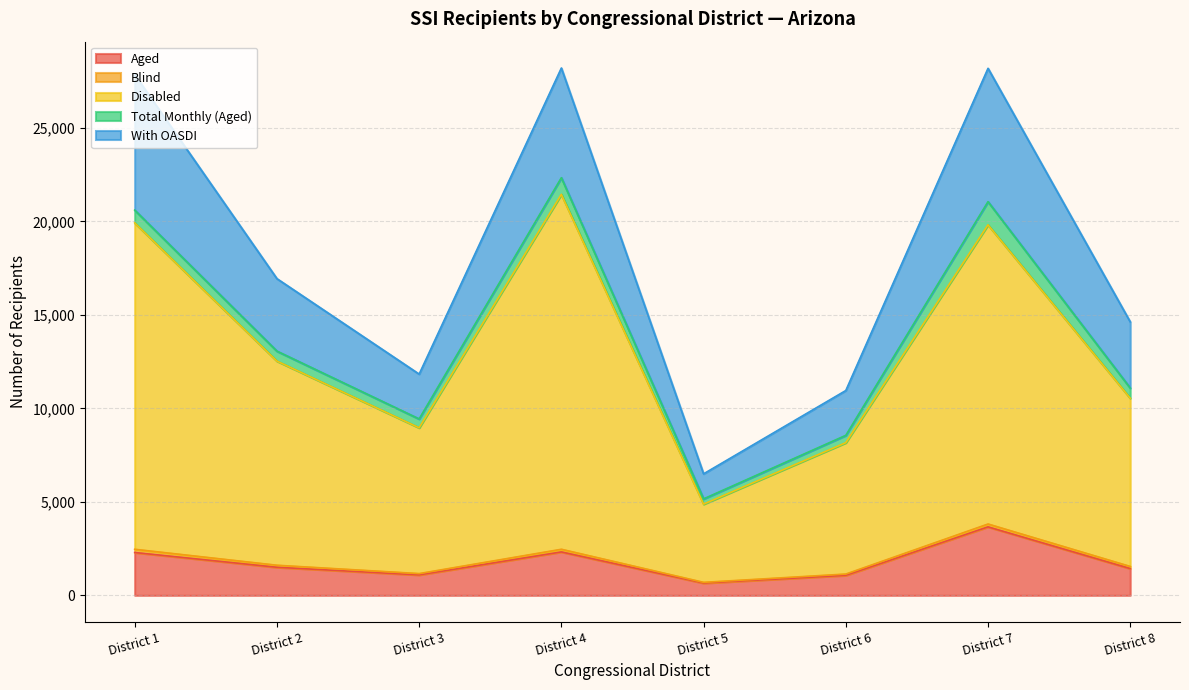

Where is the first local maximum for Aged?

District 4